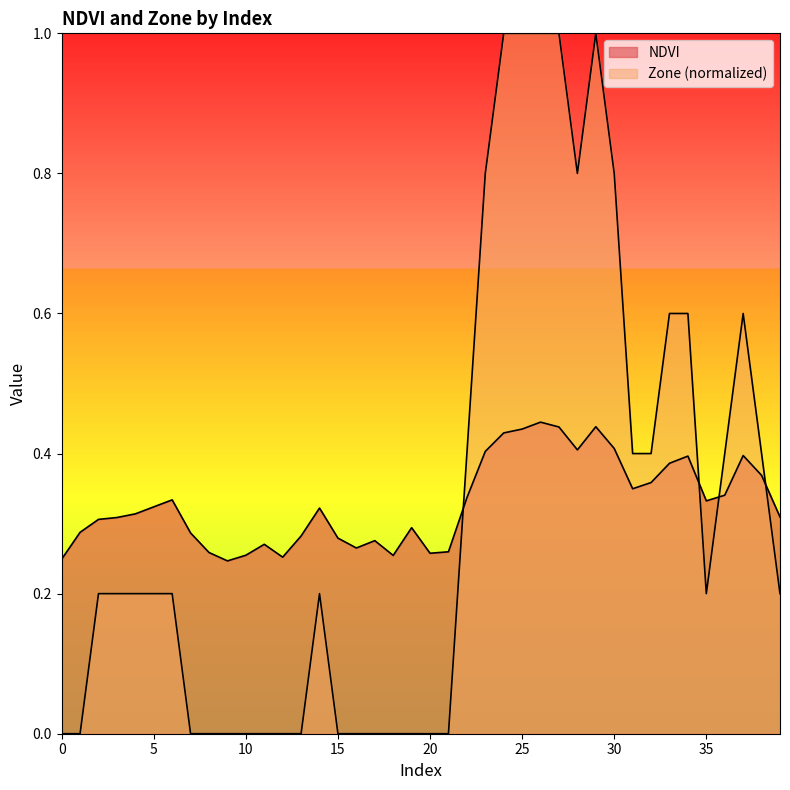

Is it true that Zone equals 0.0 at 19?

True